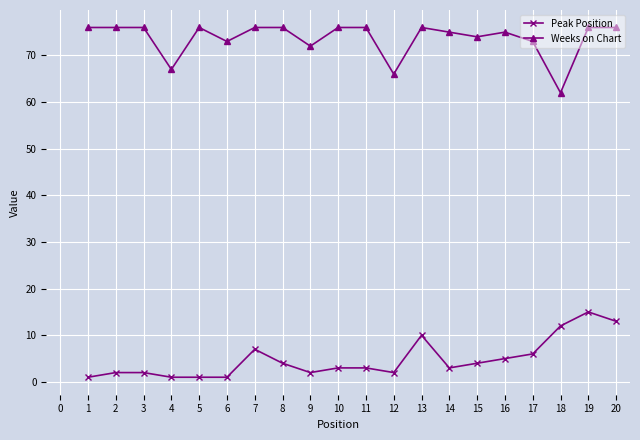

Which series has the largest total across all categories?

Weeks on Chart